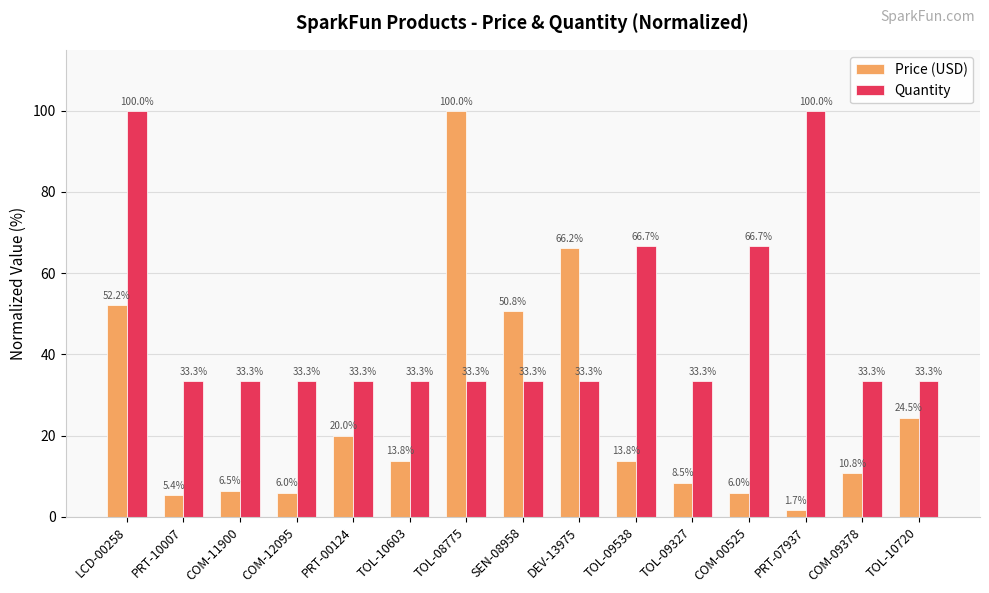

At how many categories does at least one series exceed 48?

7